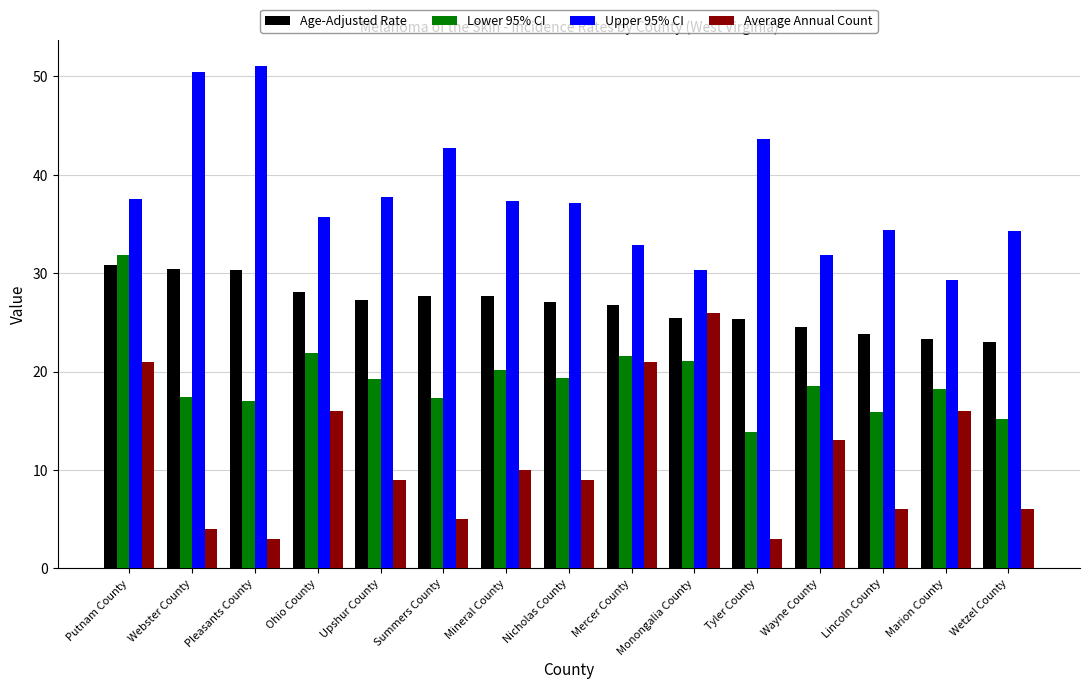

Between Upshur County and Lincoln County, which series saw the biggest shift?

Age-Adjusted Rate